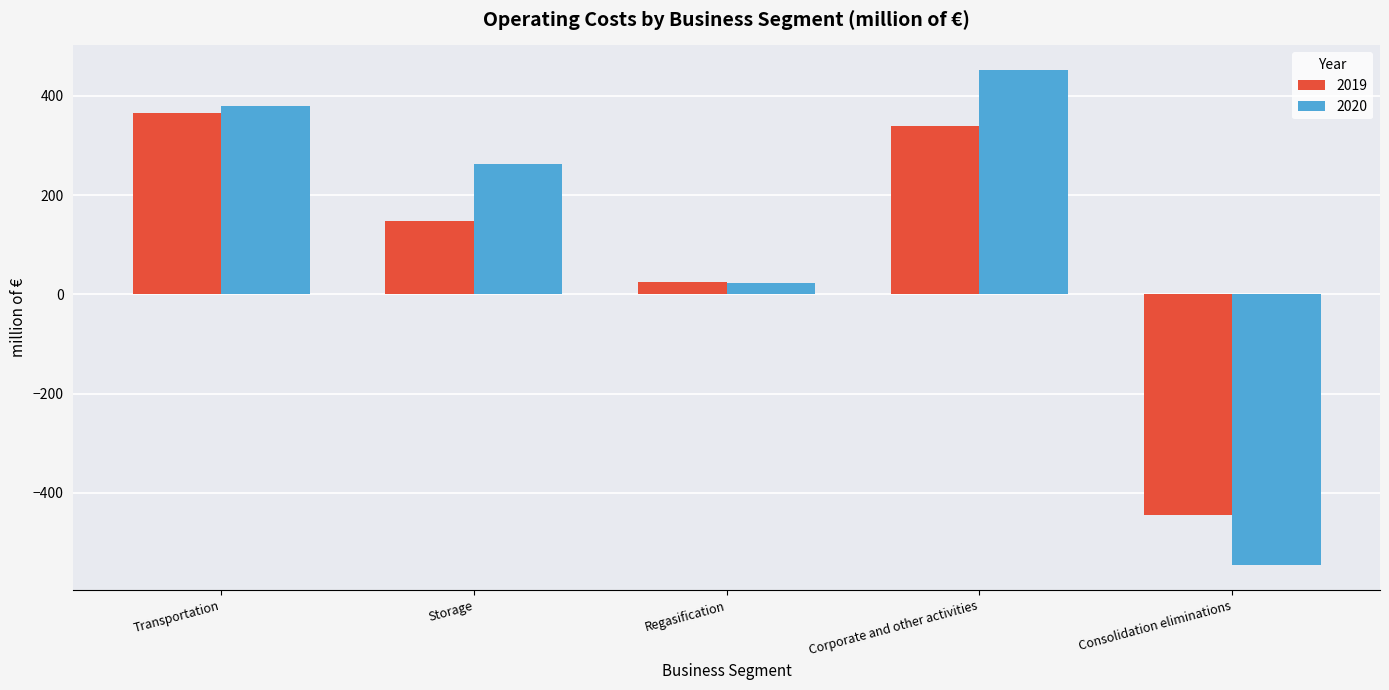

Between Transportation and Storage, which series saw the biggest shift?

2019